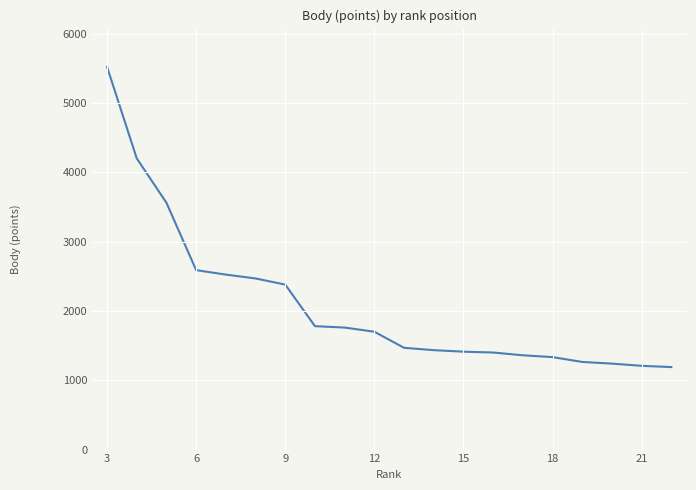

What is the greatest value displayed?

5520